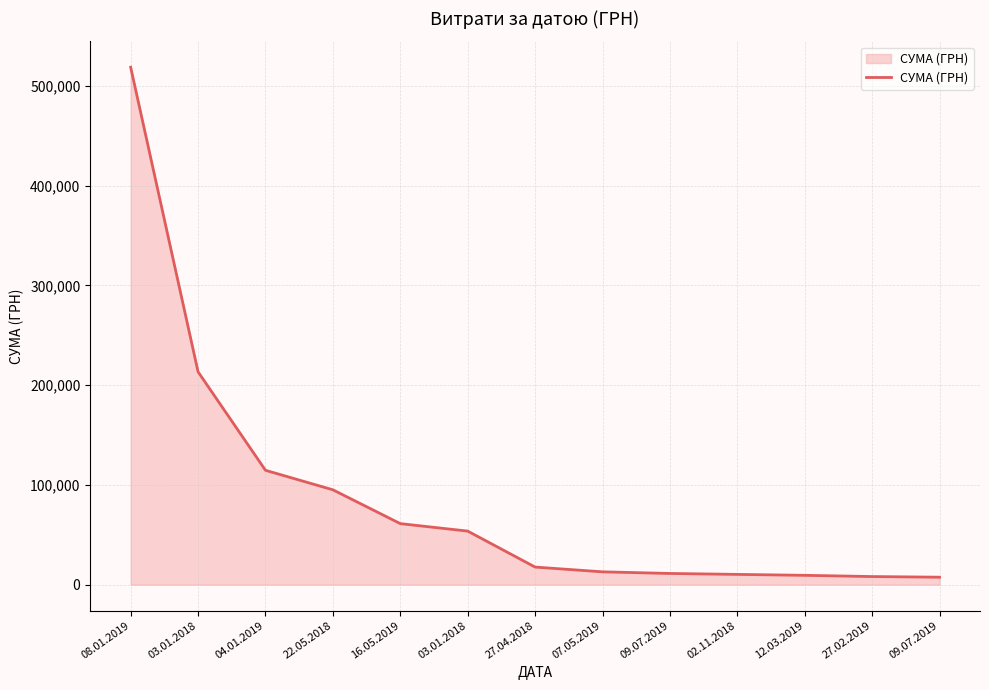

What is the value of the 2nd point from the left?

213344.1